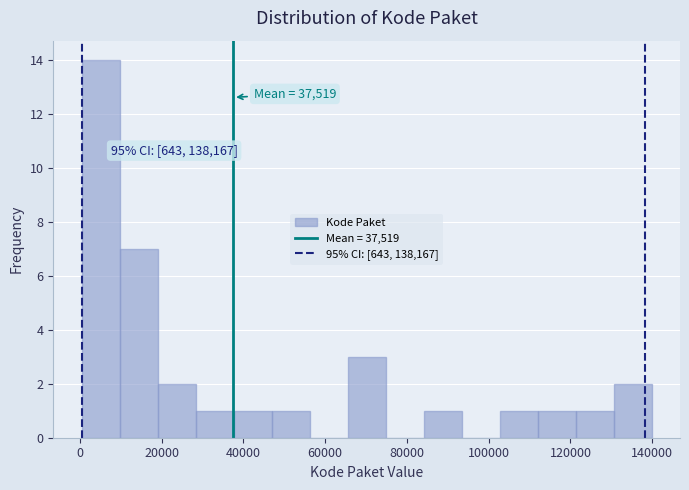

Over which range of the x-axis is the bar tallest?

0 to 10000